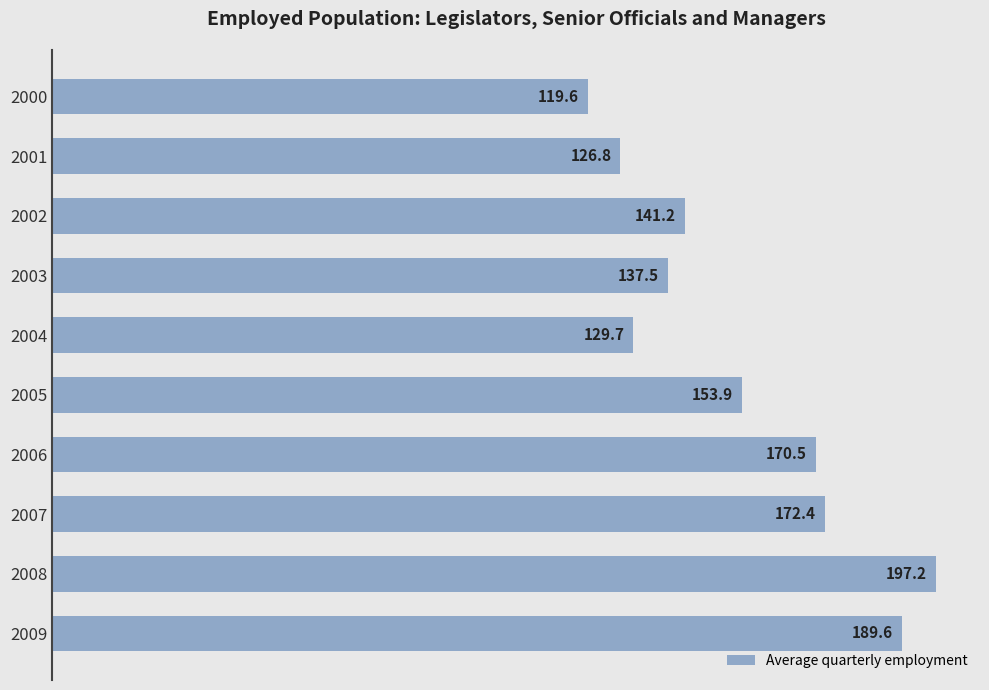

List the labels in order of value, smallest first.

2000, 2001, 2004, 2003, 2002, 2005, 2006, 2007, 2009, 2008